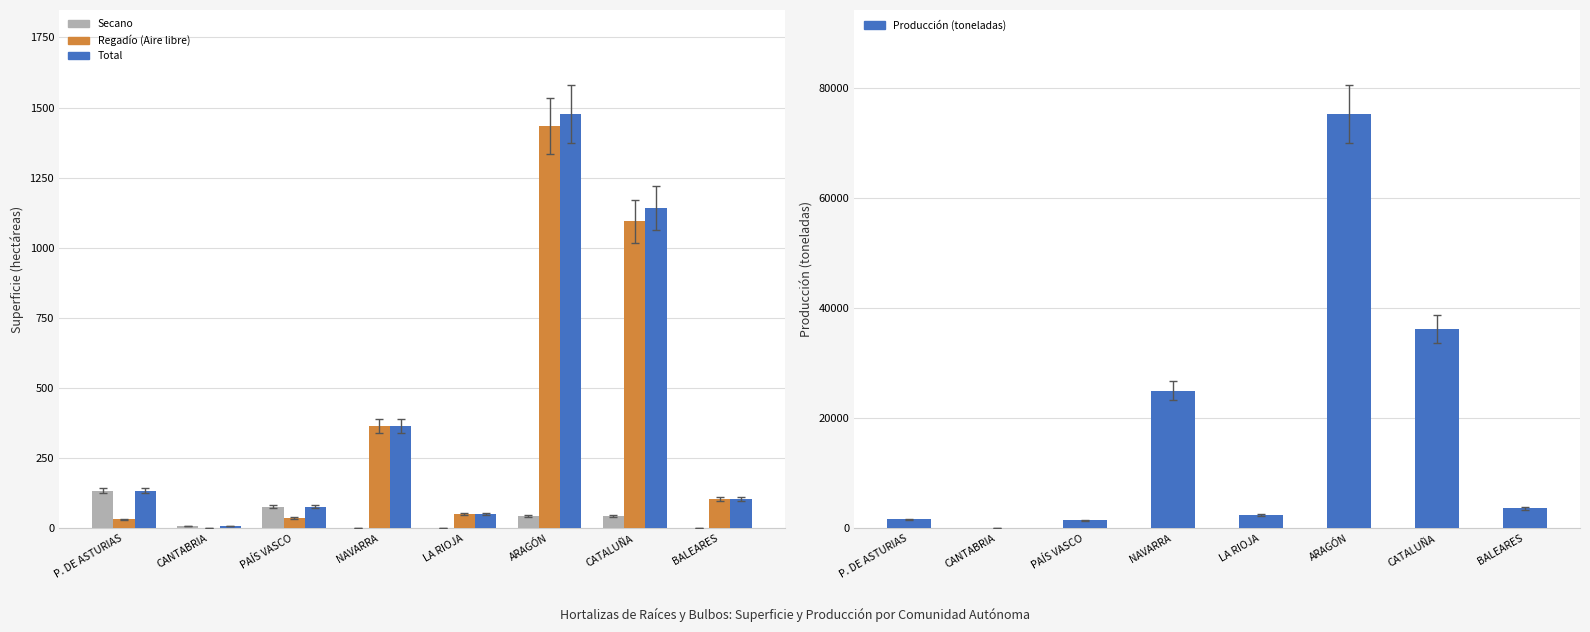

Where is Regadío (Aire libre) nearest to the value 716?

NAVARRA